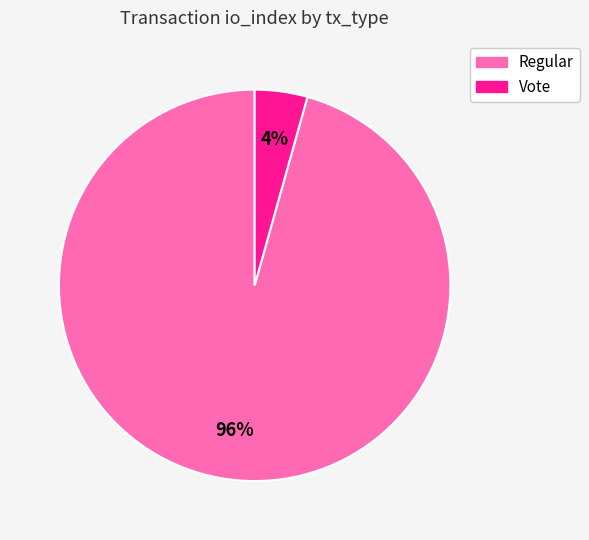

What percentage is the Regular slice, to the nearest percent?

96%